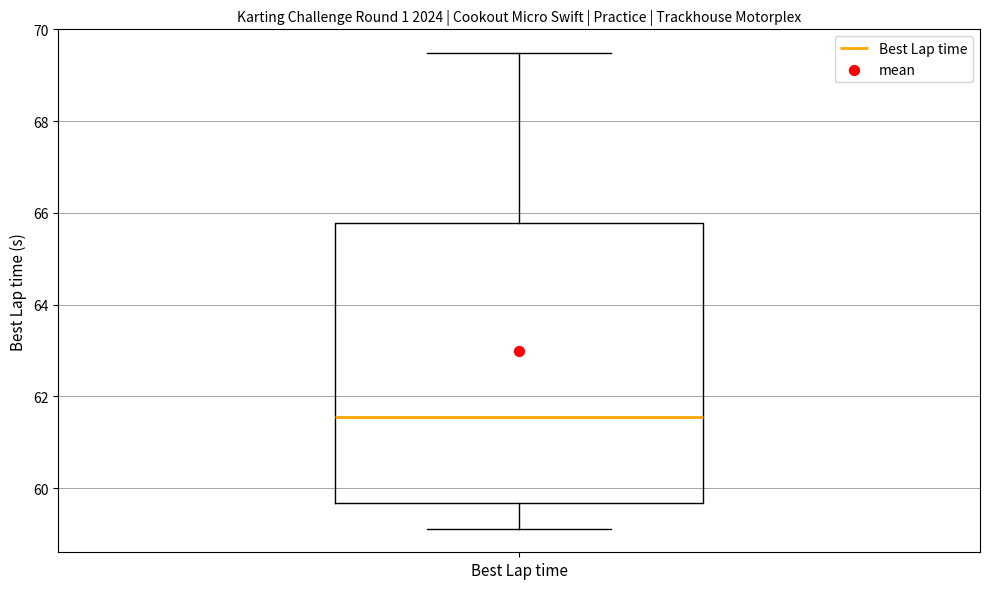

Where does the lower whisker of the box for Best Lap time end on the y-axis? The values are not printed on the chart, so give them approximately, as read against the axis.

59.2